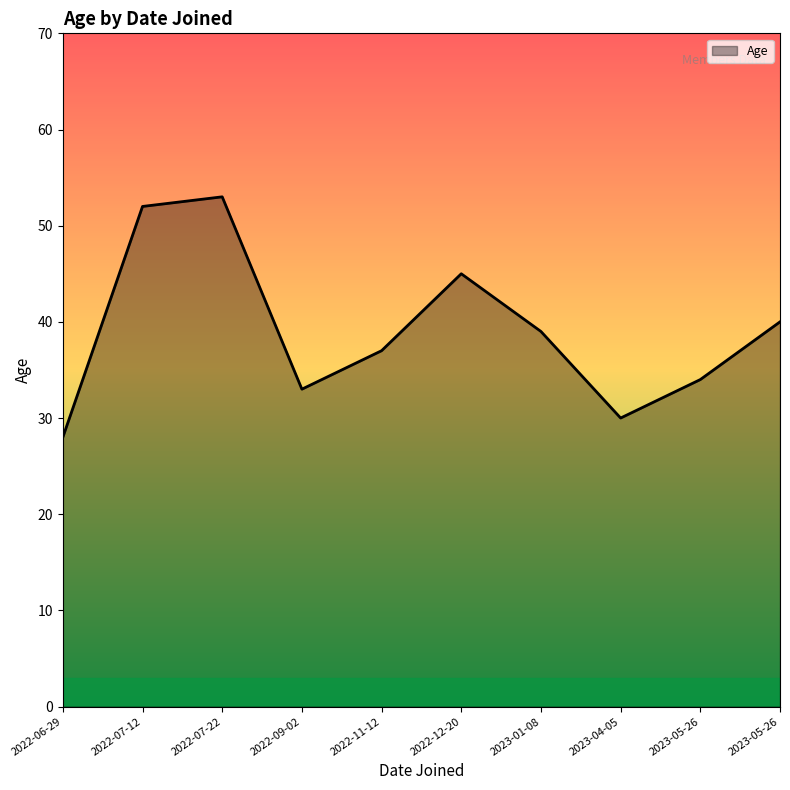

Is this an area chart (filled region under the line)?

Yes